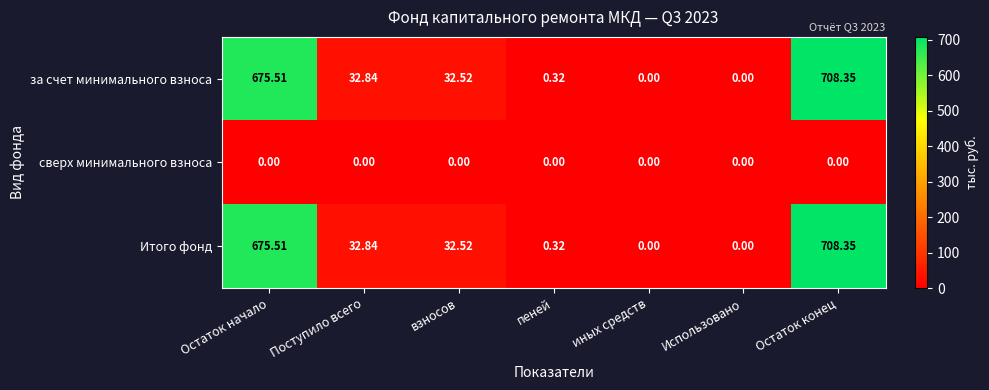

At which category does the chart reach its peak across all series?

Остаток конец